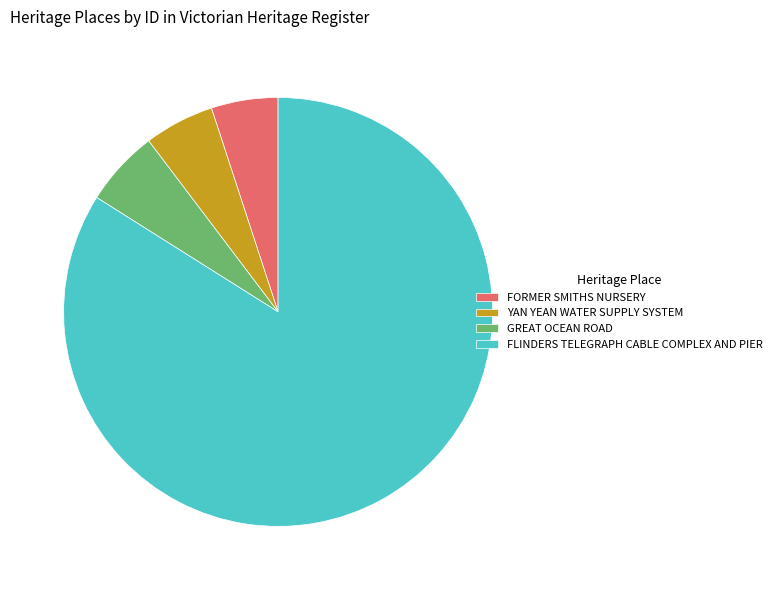

Does FLINDERS TELEGRAPH CABLE COMPLEX AND PIER represent more than half of the total?

Yes